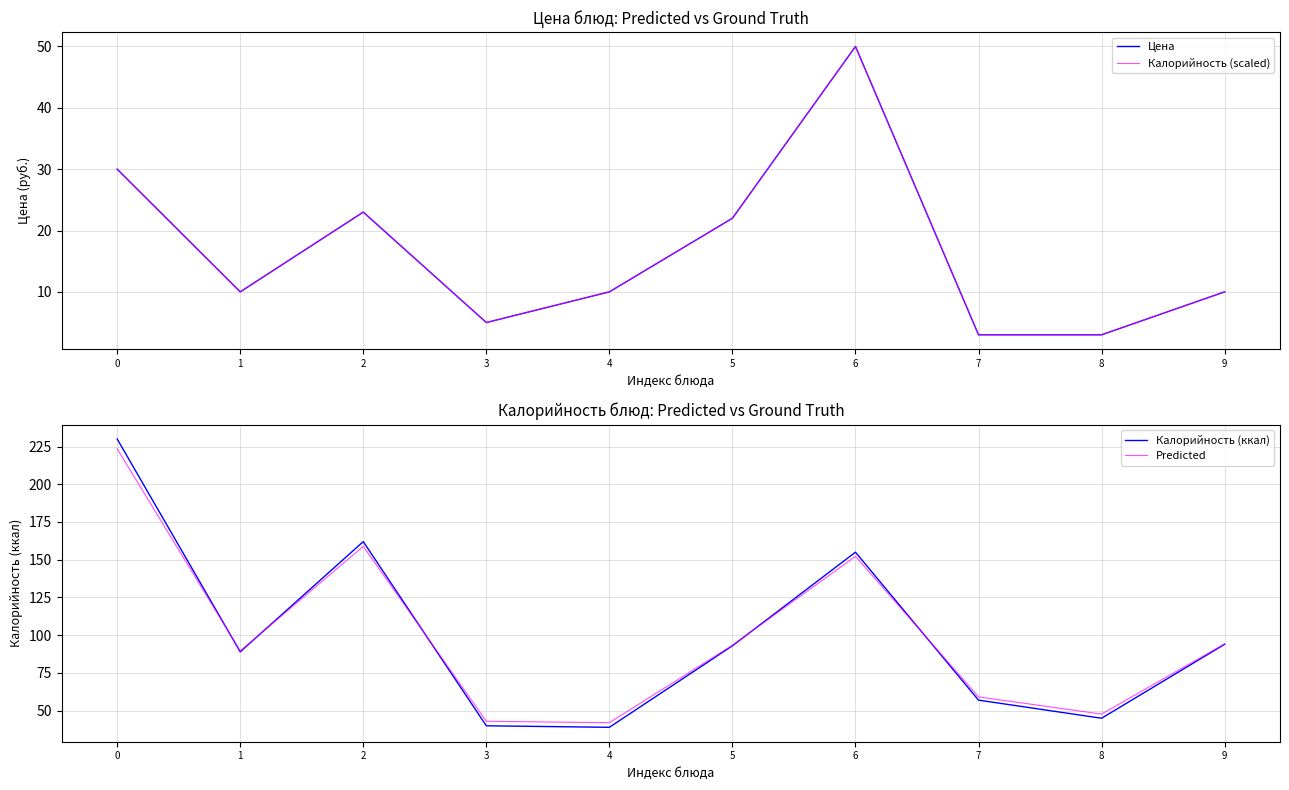

What is the lowest value of the Predicted series?

42.0